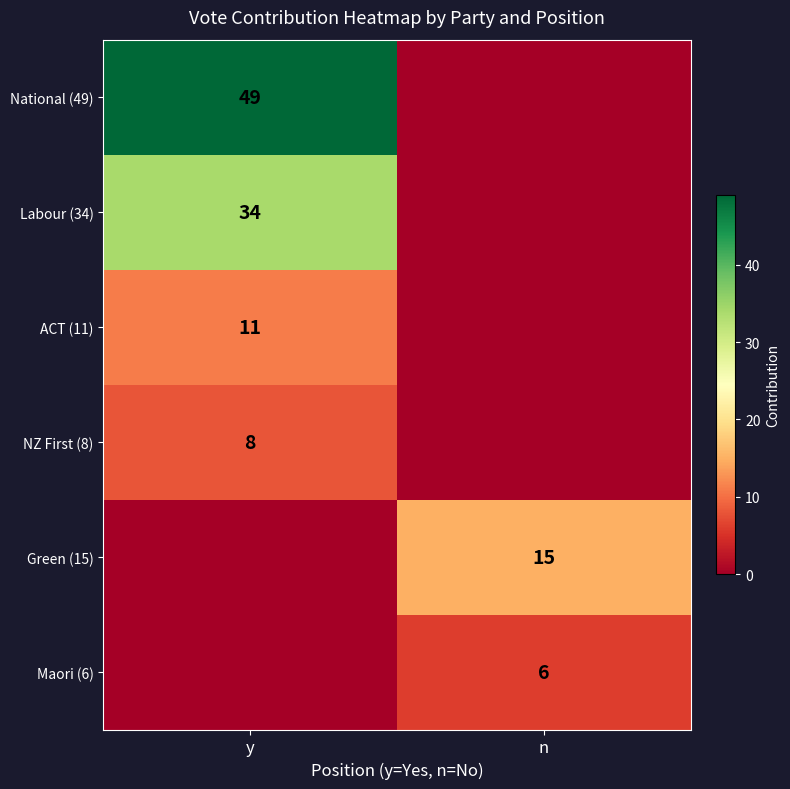

The Green (15) series shows 15 at n. True or false?

True